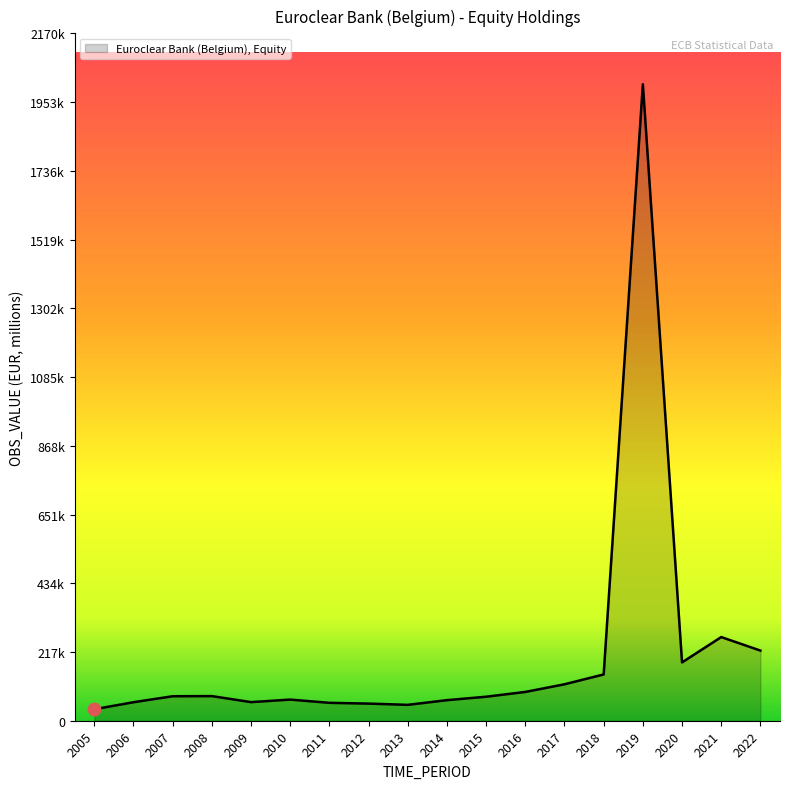

What is the change in value from 2006 to 2020?

+125673